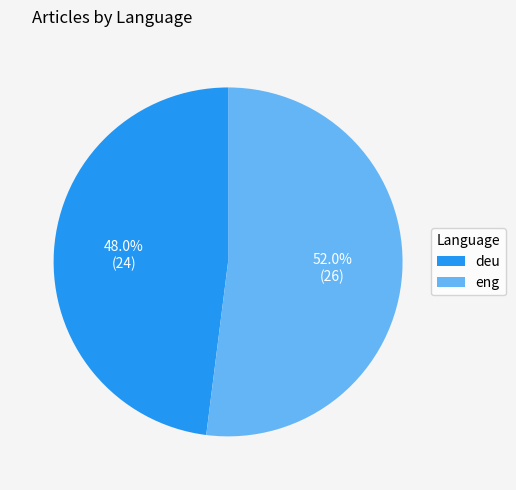

Combined, do eng and deu account for over 50%?

Yes